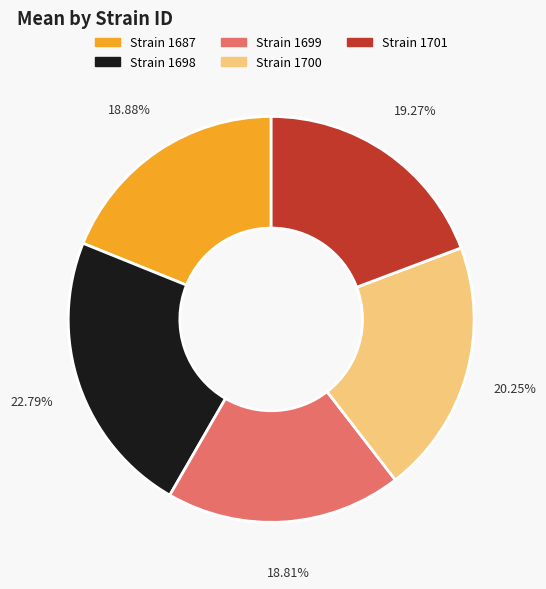

To the nearest percent, what is the difference between the largest and smallest slice percentages?

4%